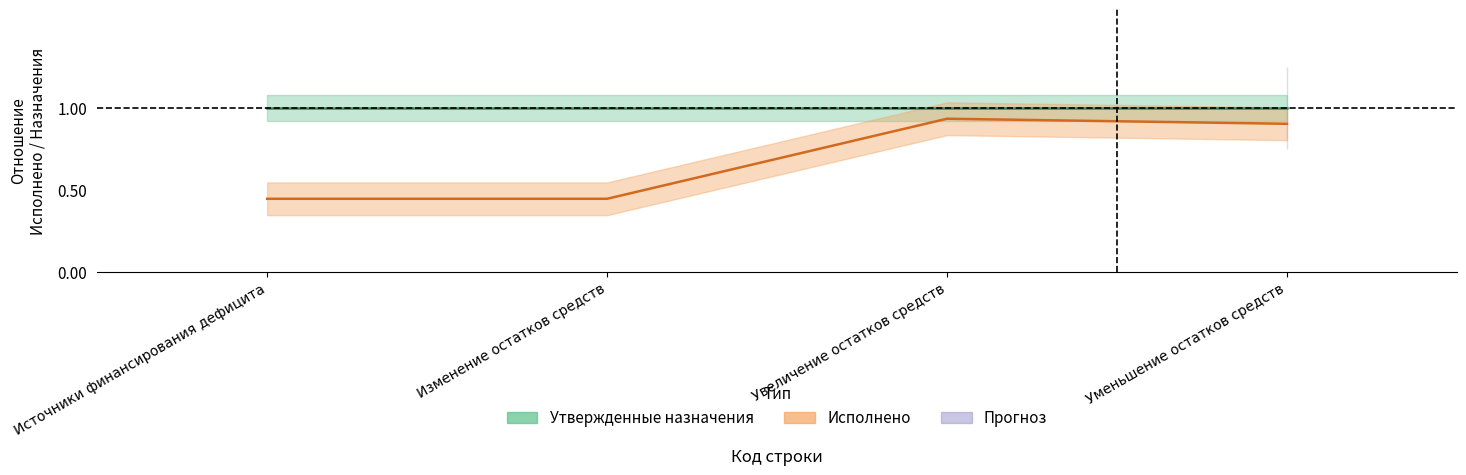

At which label does Утвержденные назначения reach its minimum?

Источники финансирования дефицита